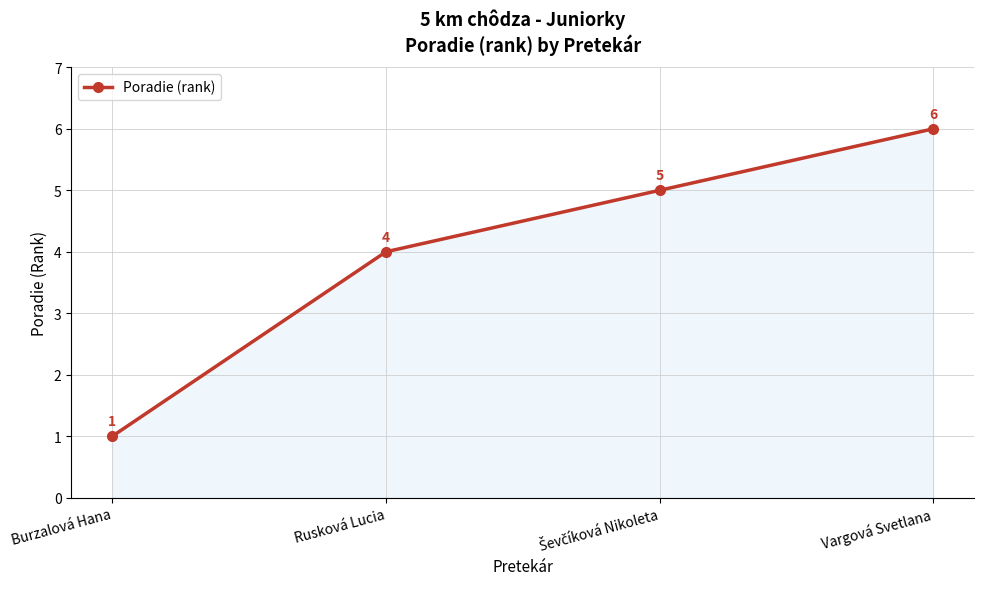

Reading left to right, extract all data points from this chart.

1	4	5	6